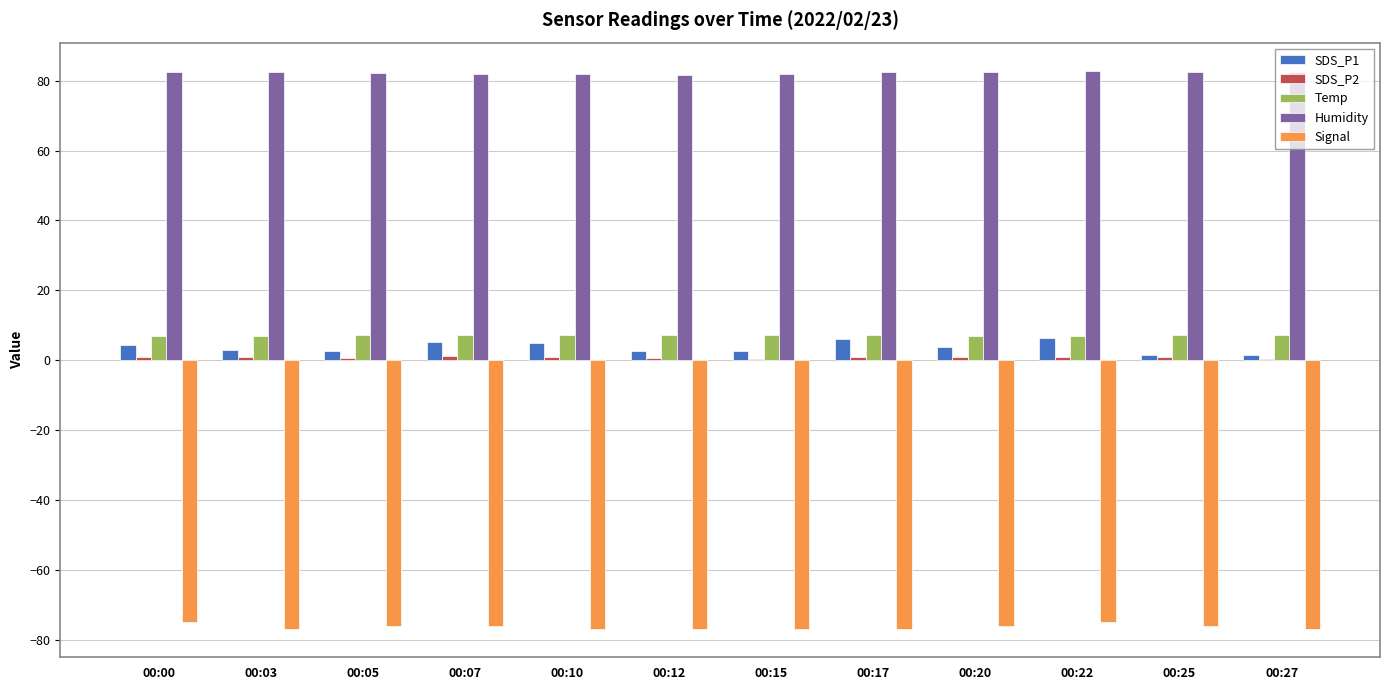

Is it true that Signal equals -136.1 at 00:17?

False